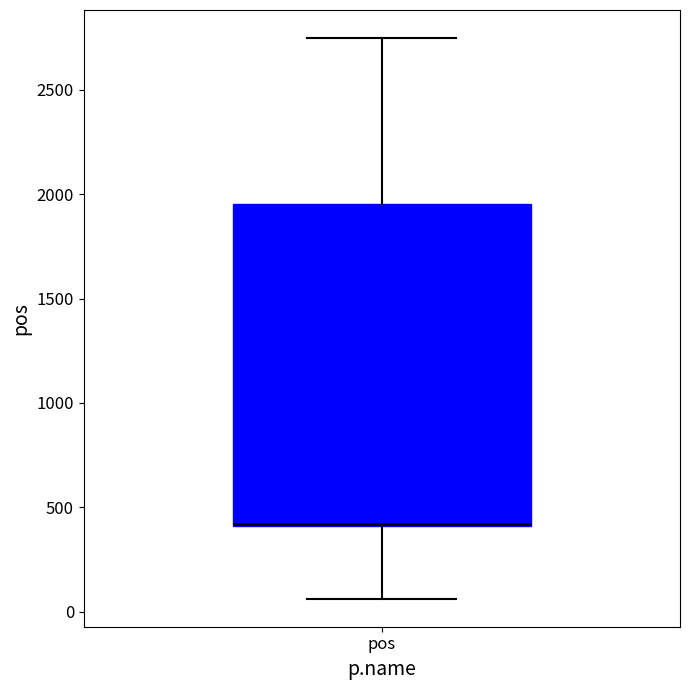

Read this box plot against the y-axis: the position of the median line, the range covered by the box, and the ends of both whiskers. The values are not printed on the chart, so give them approximately, as read against the axis.

median 400 (drawn on the box's lower edge), box 400 to 1950, whiskers 50 to 2750